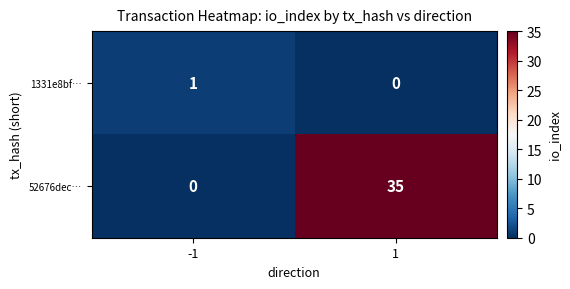

Which series has the largest total across all categories?

52676dec…